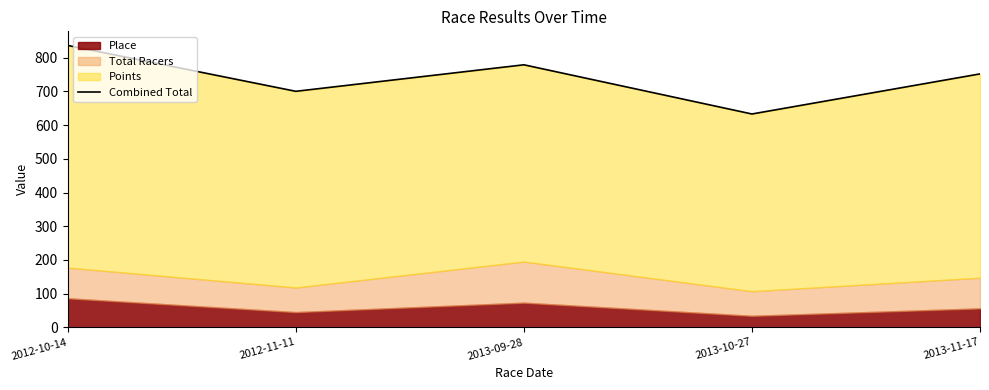

How many data points does each series have?

5